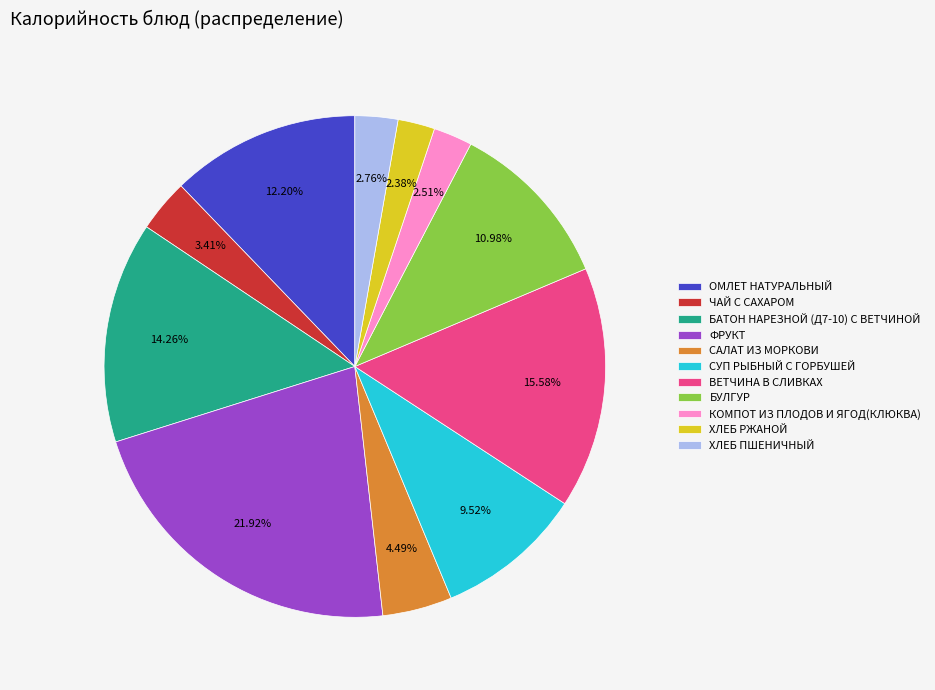

To the nearest percent, what is the difference between the largest and smallest slice percentages?

20%